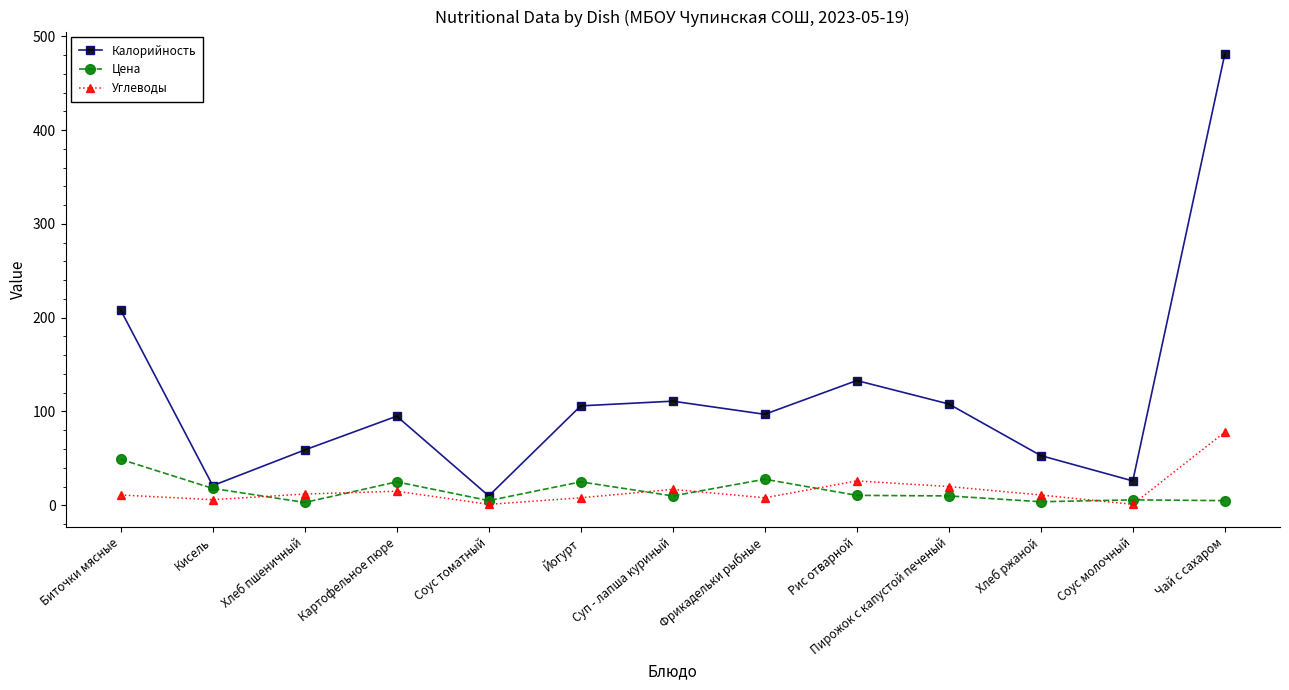

List the series in order of their peak value, highest first.

Калорийность, Углеводы, Цена